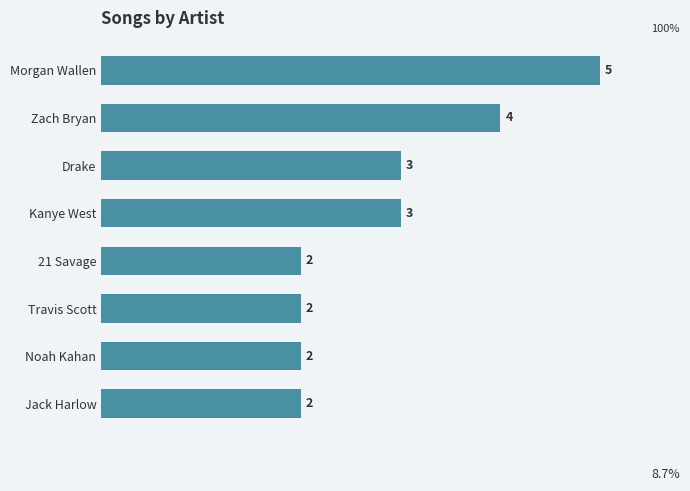

Which has a higher value, Kanye West or Zach Bryan?

Zach Bryan